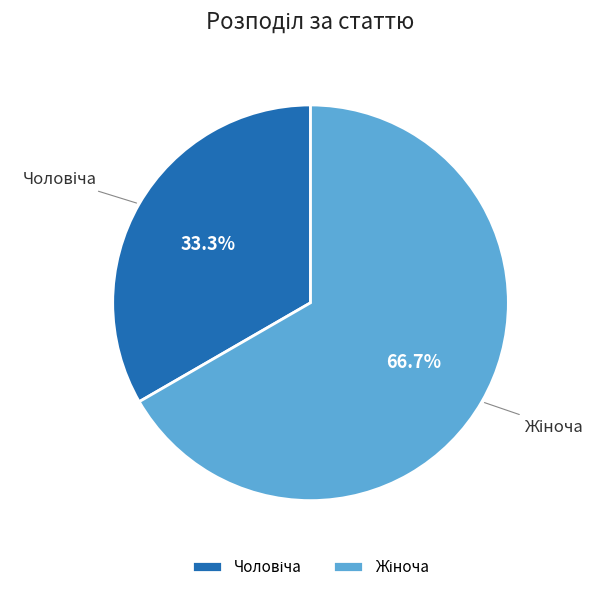

Is there a majority slice in this chart?

Yes